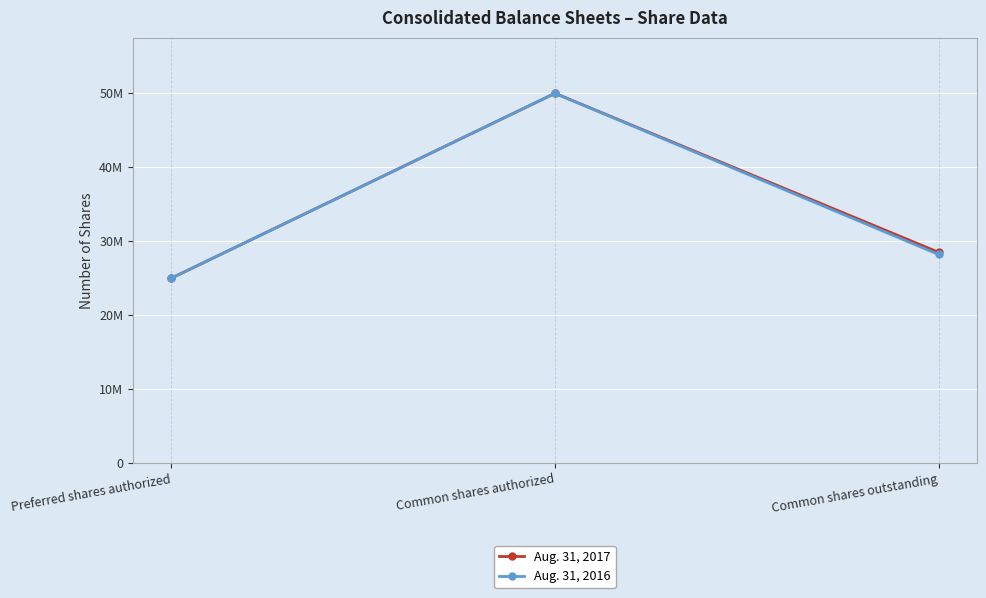

What is the approximate value of Aug. 31, 2017 at Common shares outstanding, to the nearest 100?

28503000